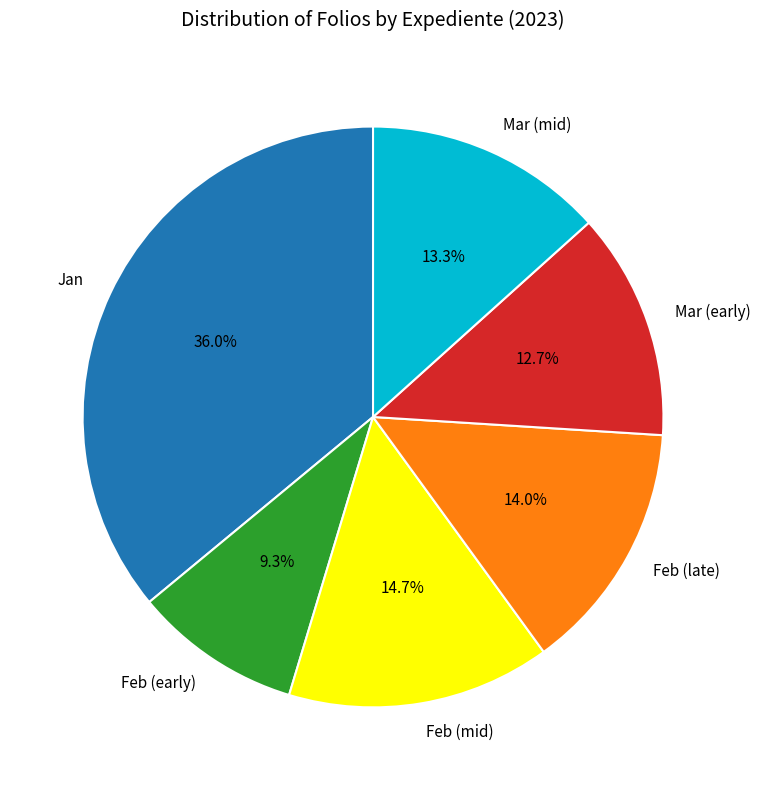

Which has a higher value, Mar (early) or Jan?

Jan